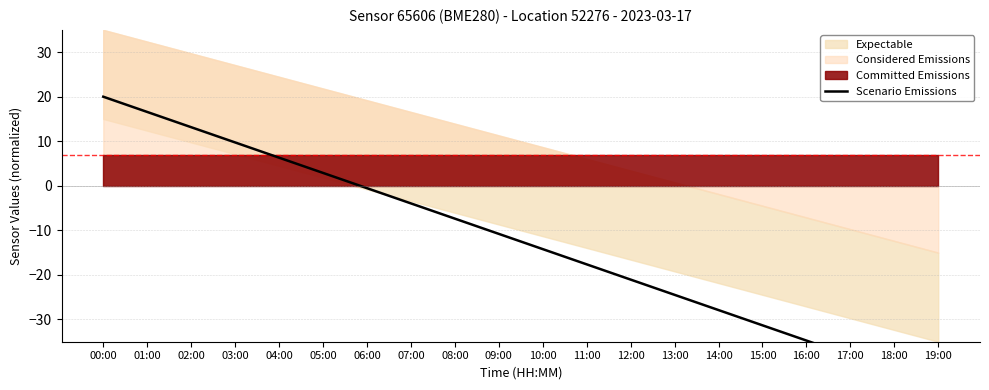

How many lines are shown in the chart?

1